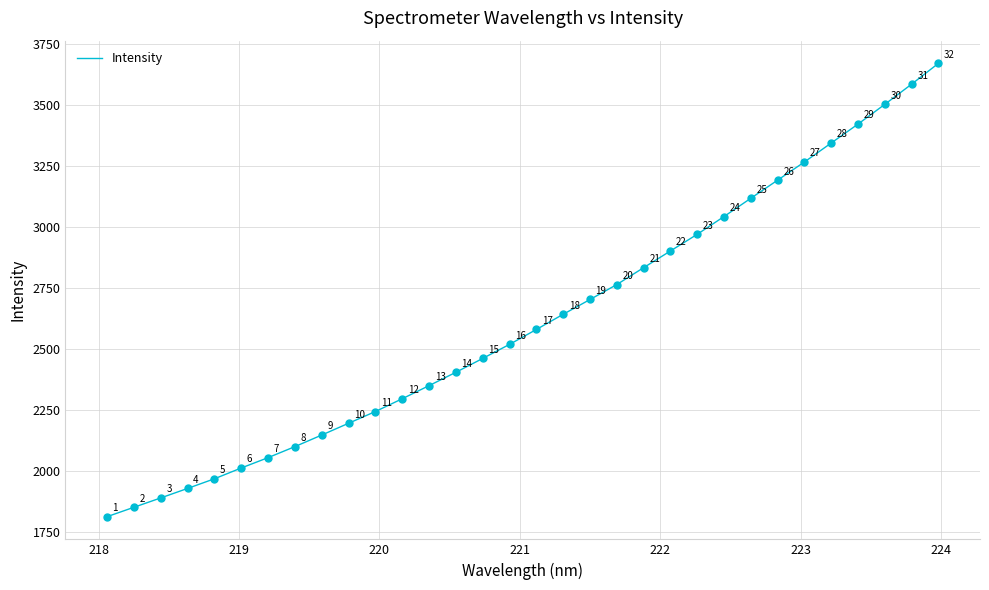

What is the greatest value displayed?

3669.0